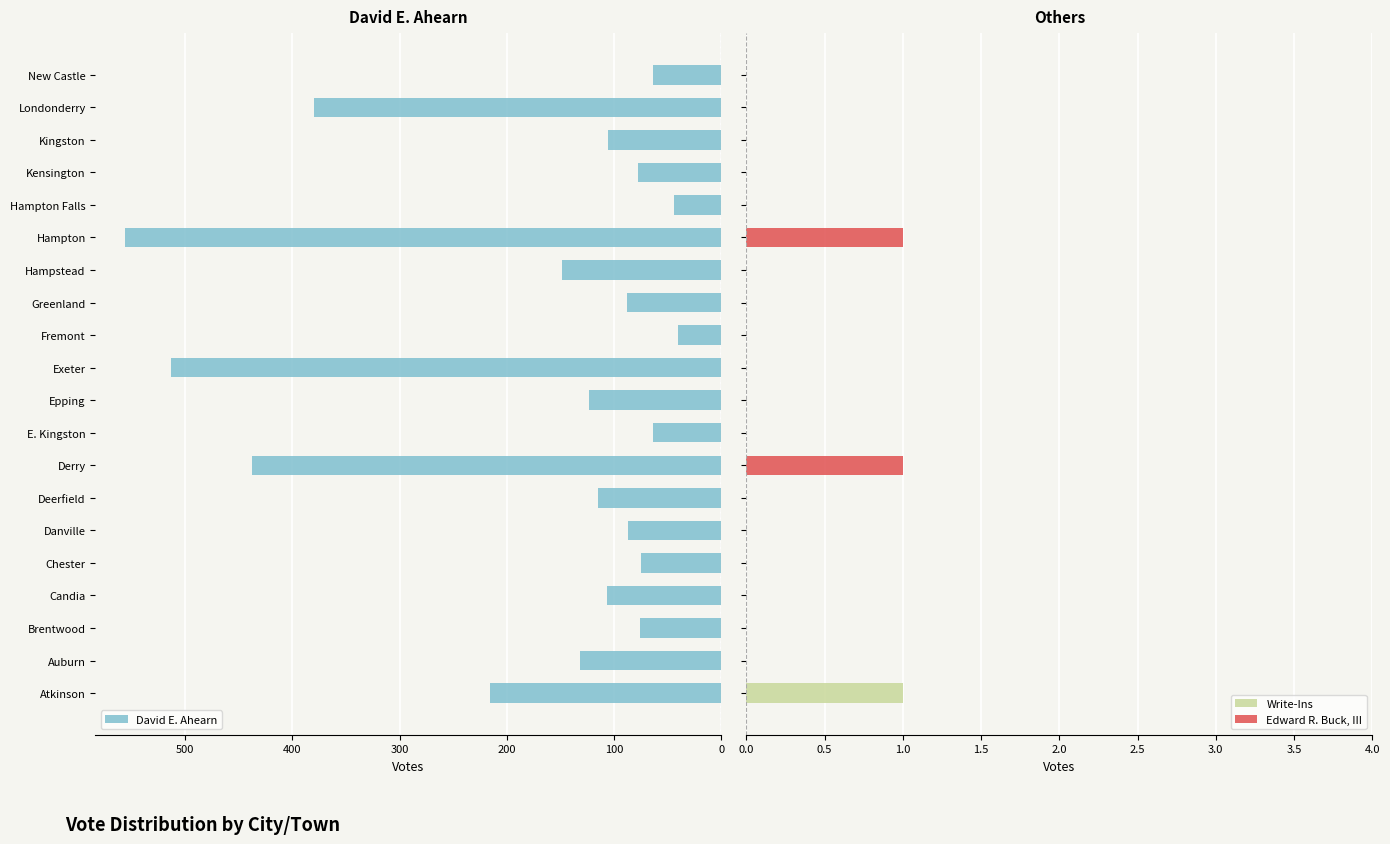

What is the sum of all David E. Ahearn values?

3451